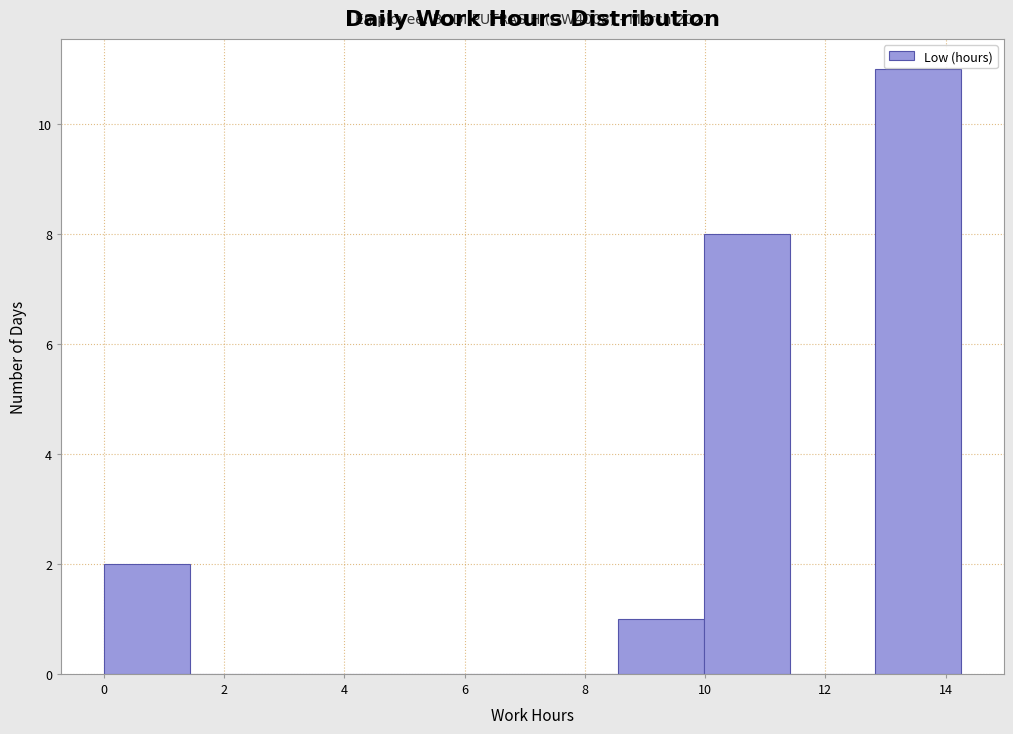

Which range on the x-axis has the tallest bar?

12.8 to 14.2